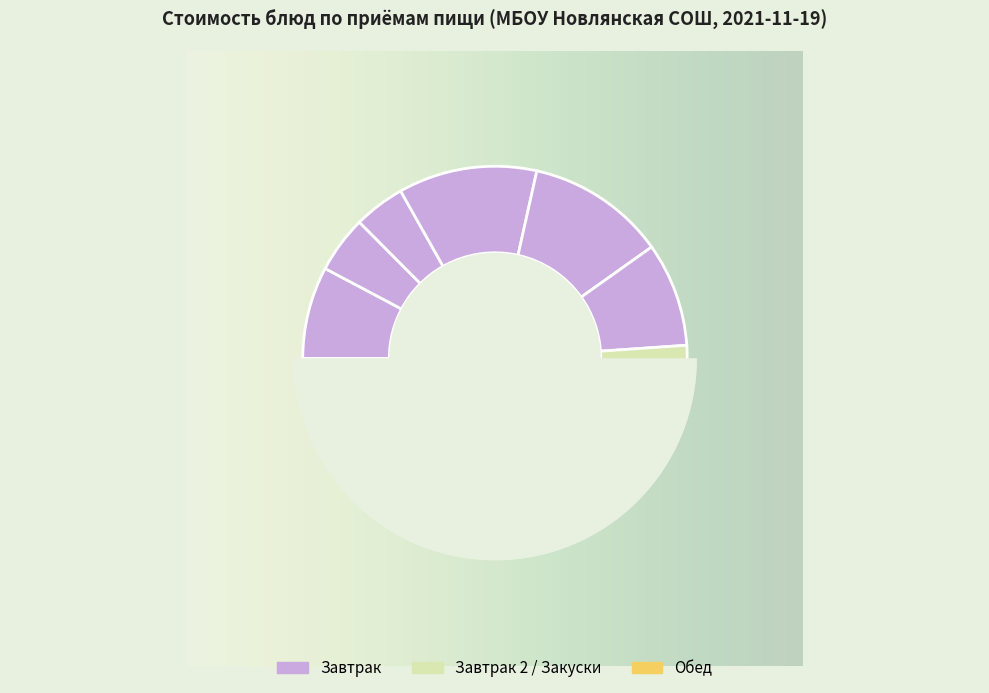

What percentage is the Каша рисовая молочная slice, to the nearest percent?

8%